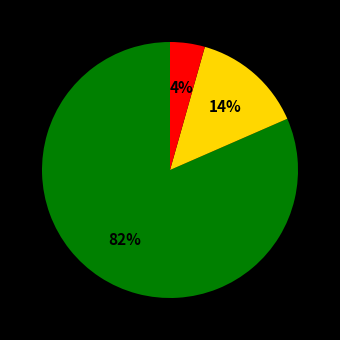

How many slices are in this pie chart?

3